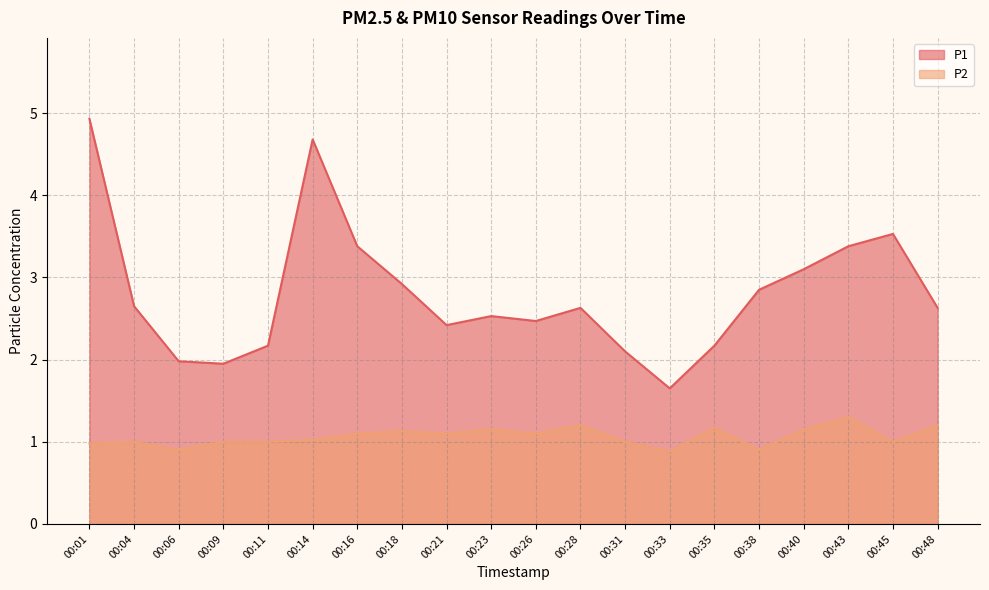

Reading right to left, transcribe all the data shown in this chart.

P1: 00:48=2.6	00:45=3.5	00:43=3.4	00:40=3.1	00:38=2.9	00:35=2.2	00:33=1.6	00:31=2.1	00:28=2.6	00:26=2.5	00:23=2.5	00:21=2.4	00:18=2.9	00:16=3.4	00:14=4.7	00:11=2.2	00:09=1.9	00:06=2.0	00:04=2.6	00:01=4.9
P2: 00:48=1.2	00:45=1.0	00:43=1.3	00:40=1.1	00:38=0.9	00:35=1.2	00:33=0.9	00:31=1.0	00:28=1.2	00:26=1.1	00:23=1.1	00:21=1.1	00:18=1.1	00:16=1.1	00:14=1.0	00:11=1.0	00:09=1.0	00:06=0.9	00:04=1.0	00:01=1.0